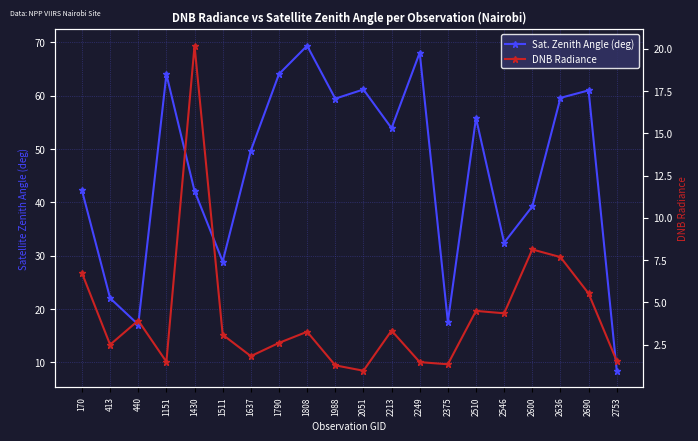

Which series has the largest total across all categories?

Sat. Zenith Angle (deg)